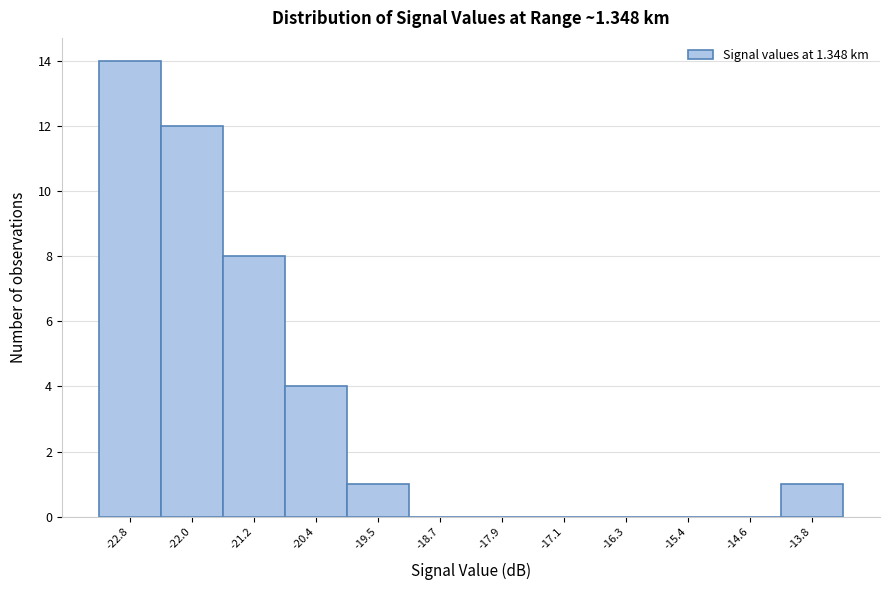

Reading left to right, what are all the values shown in this chart?

-22.8=14	-22.0=12	-21.2=8	-20.4=4	-19.5=1	-18.7=0	-17.9=0	-17.1=0	-16.3=0	-15.4=0	-14.6=0	-13.8=1